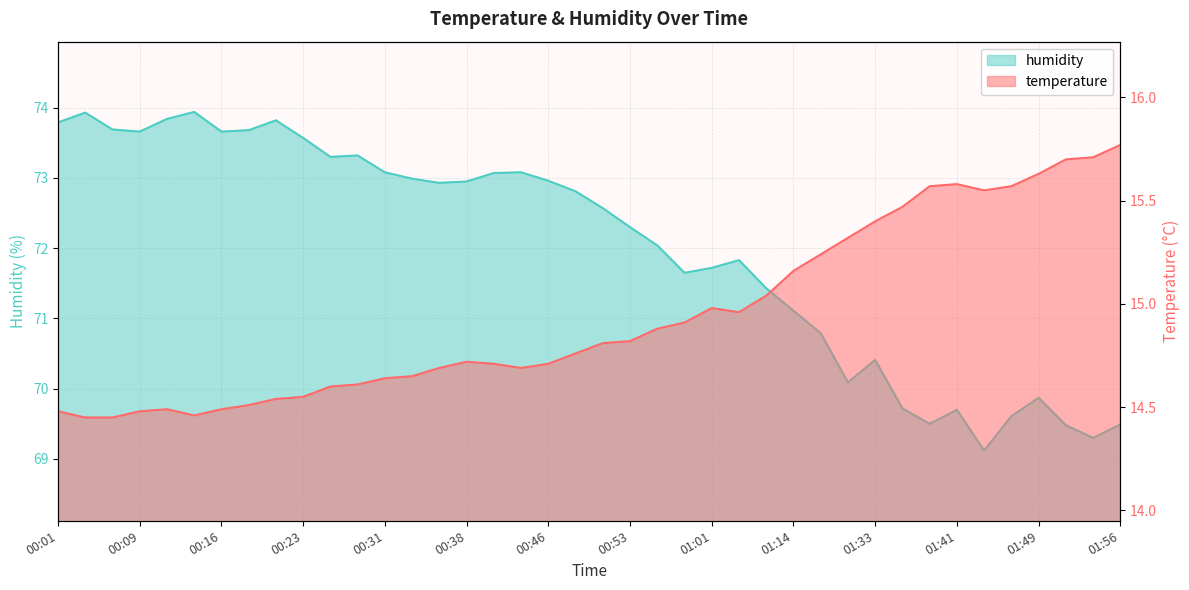

What is the value of the humidity point at the 27th from the left?

71.4